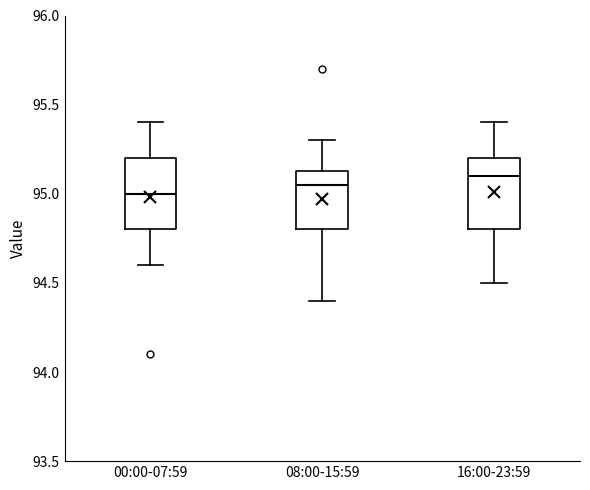

Where does the median line of the box for 00:00-07:59 sit on the y-axis? The values are not printed on the chart, so give them approximately, as read against the axis.

95.00